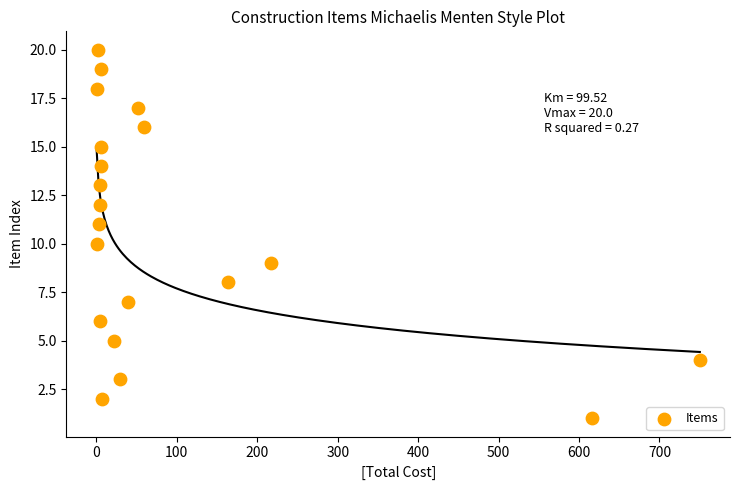

What is the range of Y values (max minus min)?

19